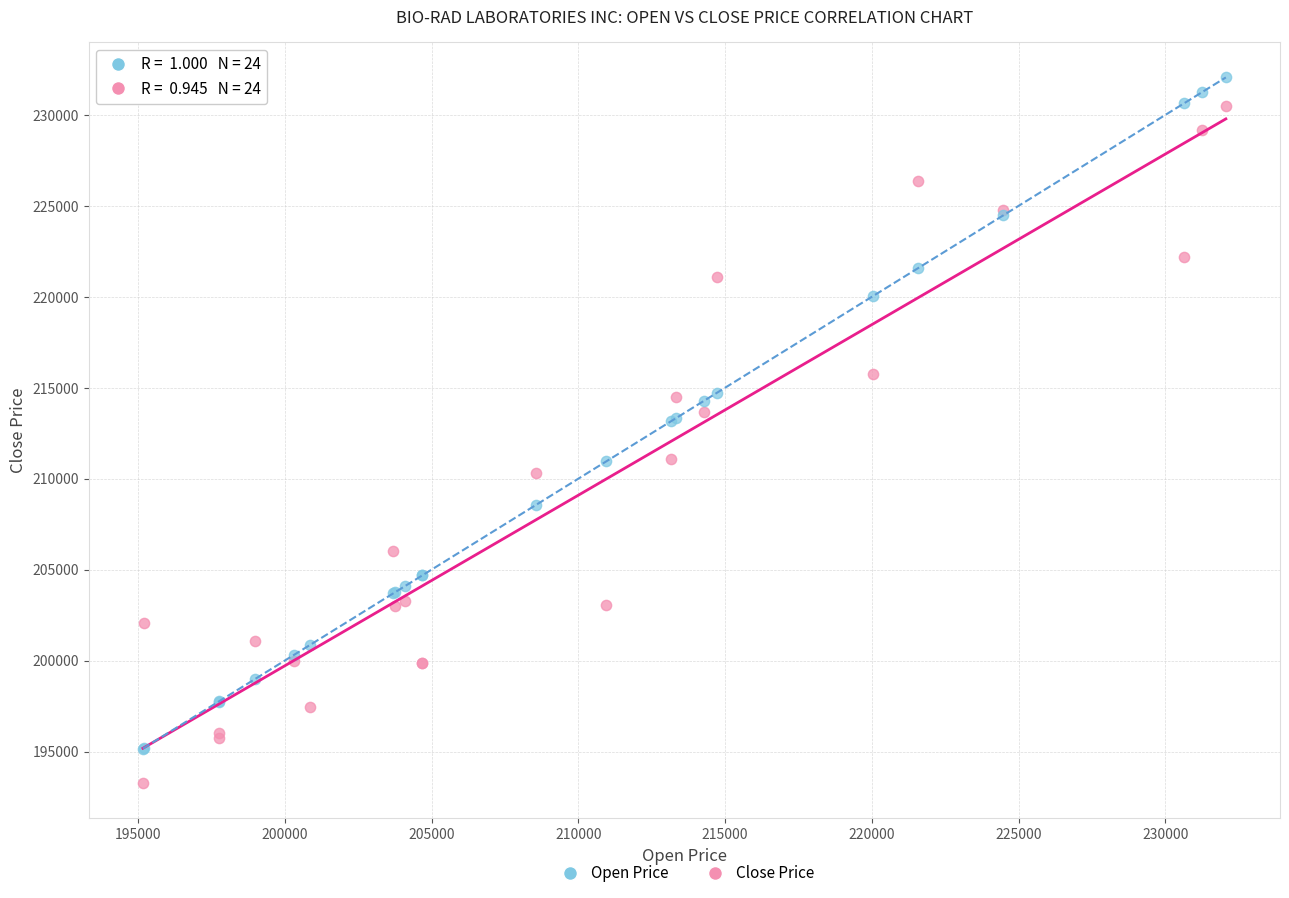

Which series contains the lowest Y value?

Close Price